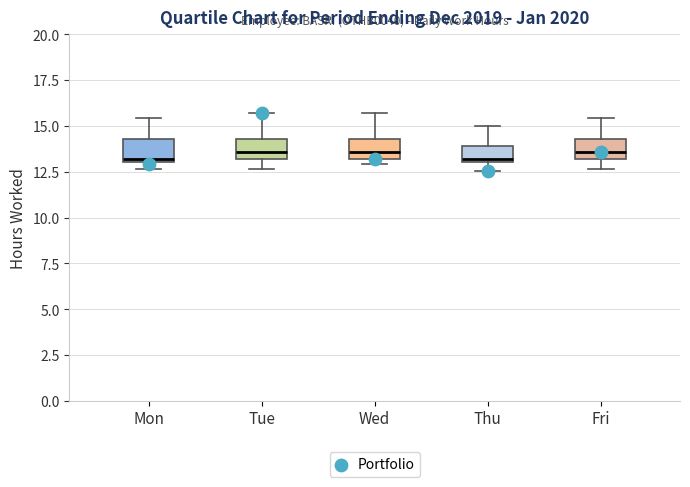

Reading left to right, read every box against the y-axis: the position of its median line, the range the box covers, and the ends of its whiskers. The values are not printed on the chart, so give them approximately, as read against the axis.

Mon: median 13.0, box 13.0 to 14.5, whiskers 12.5 to 15.5
Tue: median 13.5, box 13.0 to 14.5, whiskers 12.5 to 15.5
Wed: median 13.5, box 13.0 to 14.5, whiskers 13.0 (just below the box's lower edge) to 15.5
Thu: median 13.0, box 13.0 to 14.0, whiskers 12.5 to 15.0
Fri: median 13.5, box 13.0 to 14.5, whiskers 12.5 to 15.5